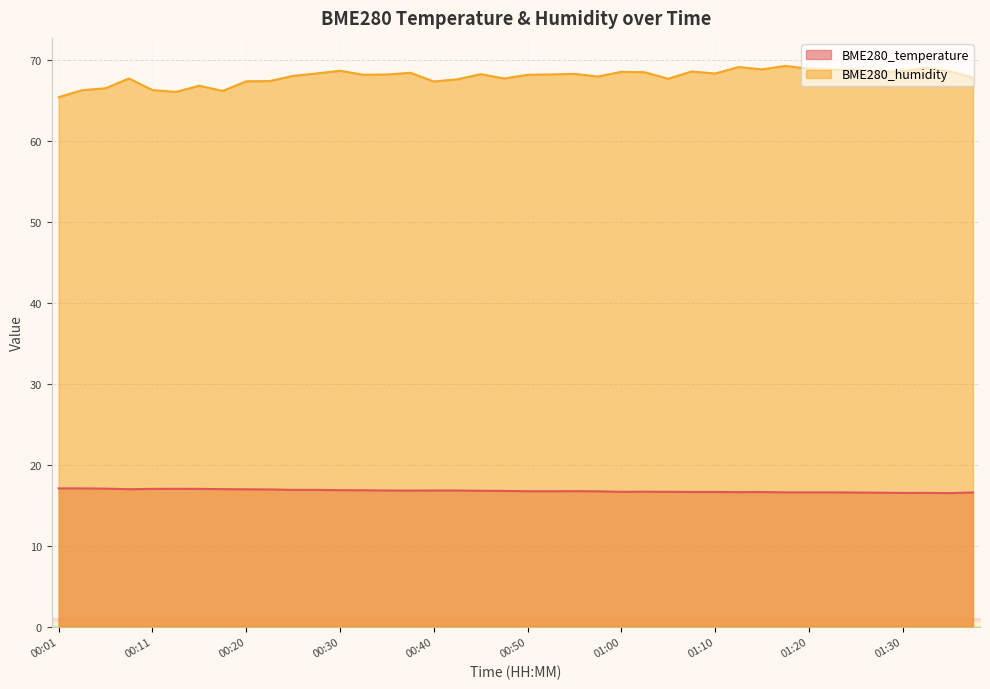

Is it true that BME280_temperature equals 4.4 at 01:02?

False